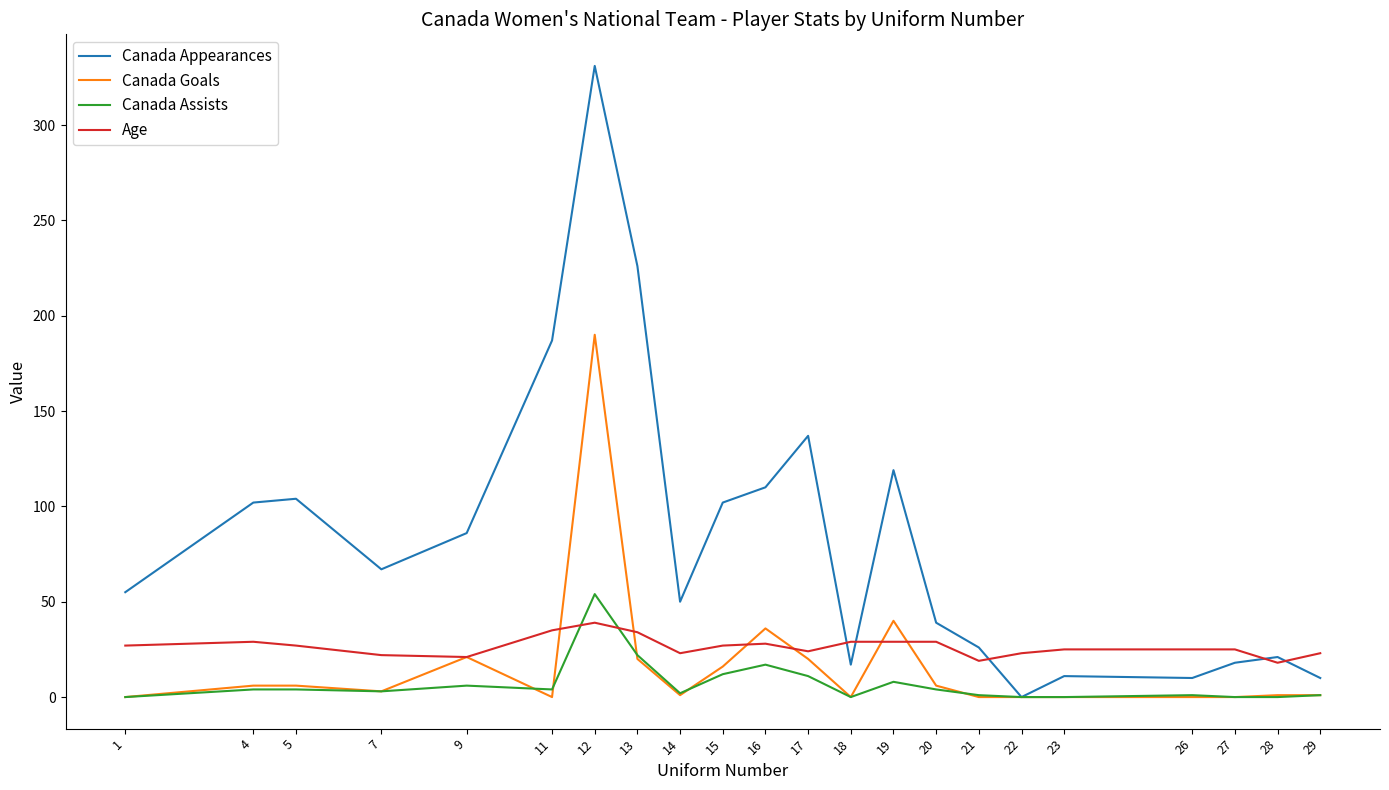

Which category has the highest value across all series?

12